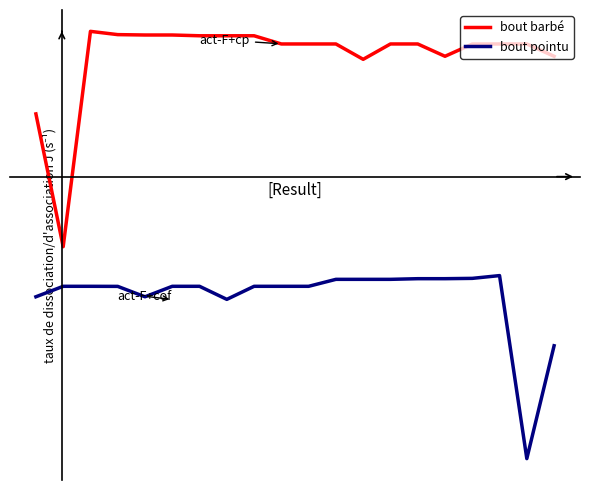

What are all the series names shown in the legend?

bout barbé, bout pointu